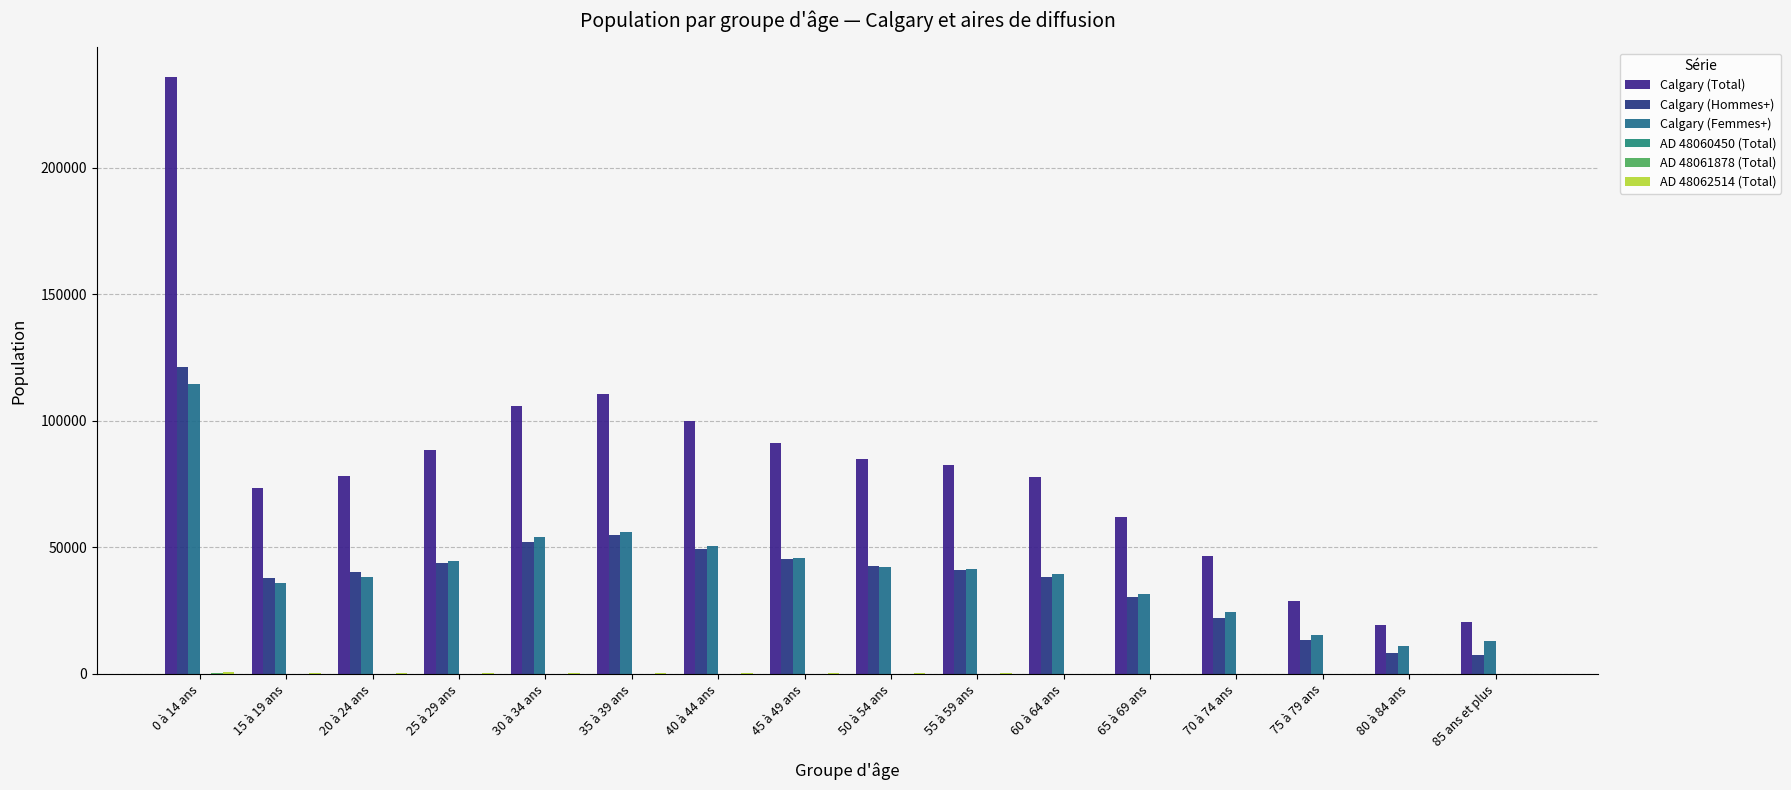

What is the label of the 14th bar from the left?

75 à 79 ans